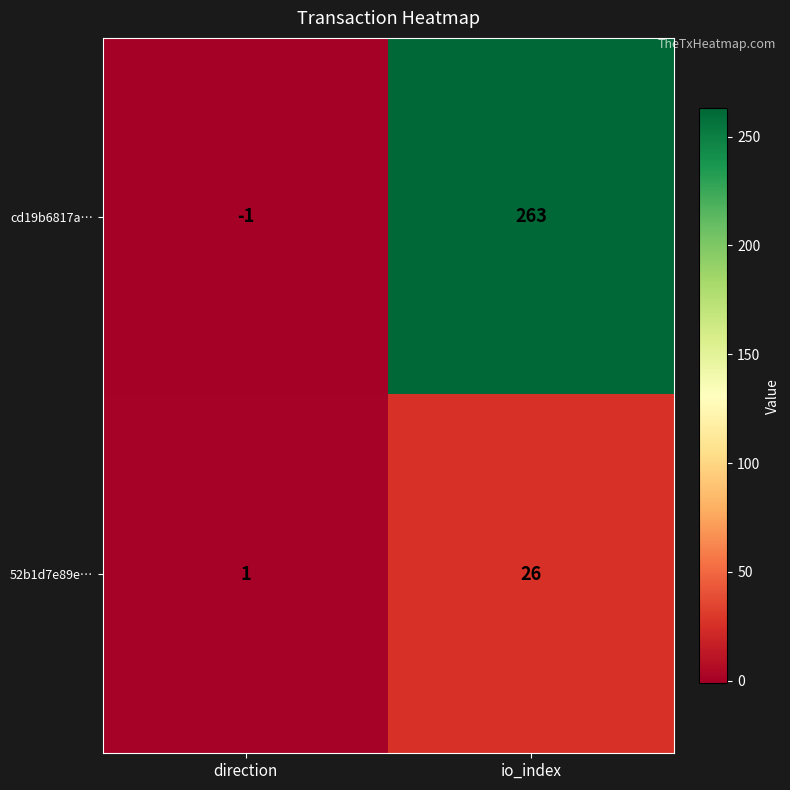

List the series in order of their overall mean, highest first.

cd19b6817a…, 52b1d7e89e…